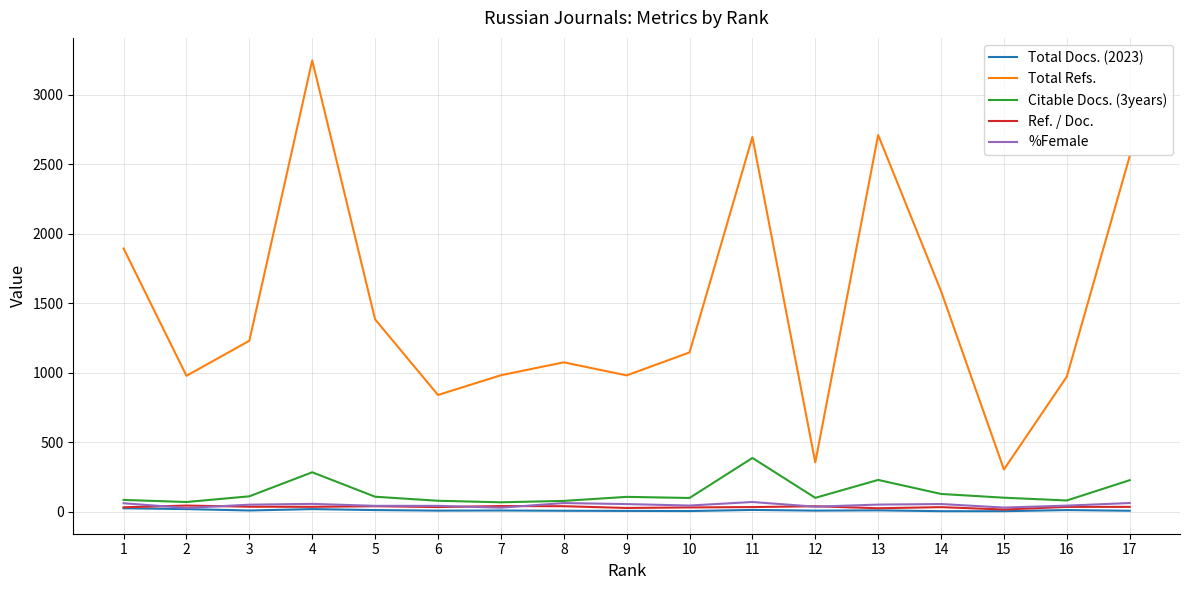

True or false: Citable Docs. (3years) has a value of 79.0 at 6.

True